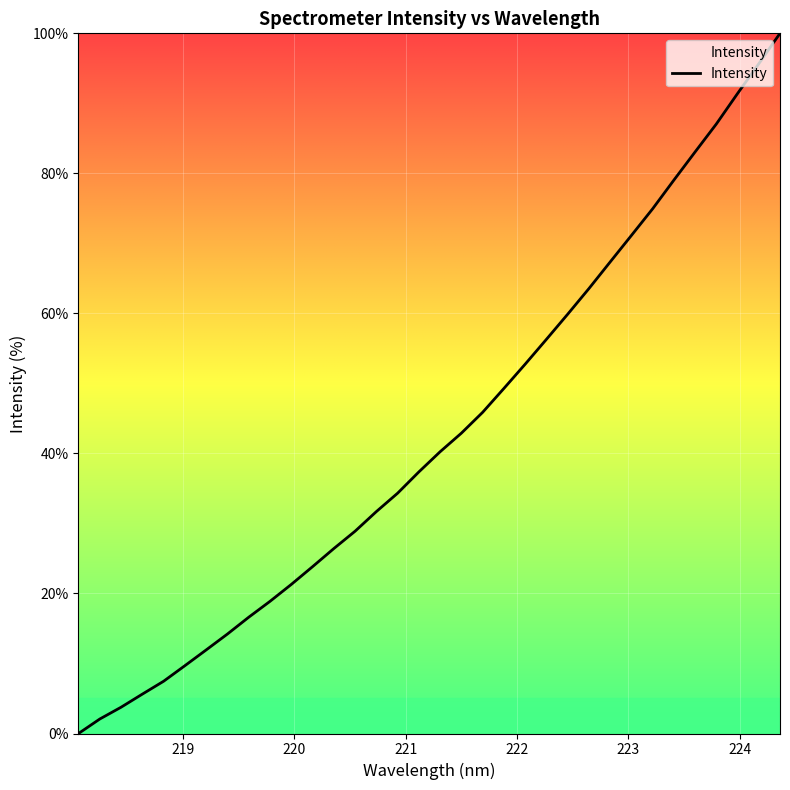

What is the difference between the maximum and minimum values?

100.0